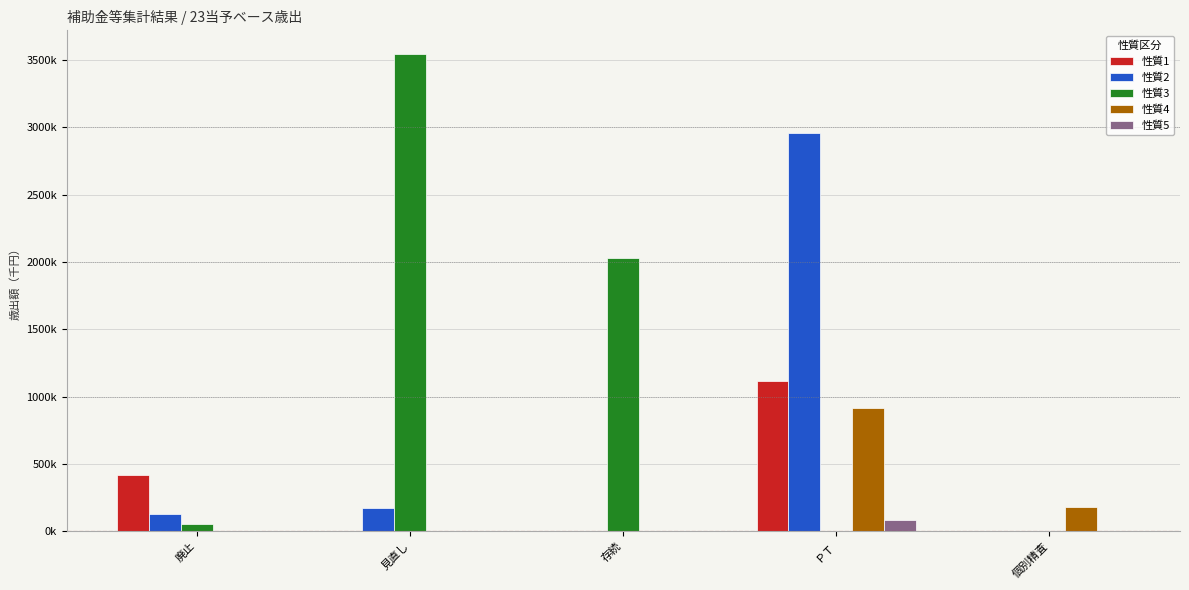

Which series has the largest total across all categories?

性質3